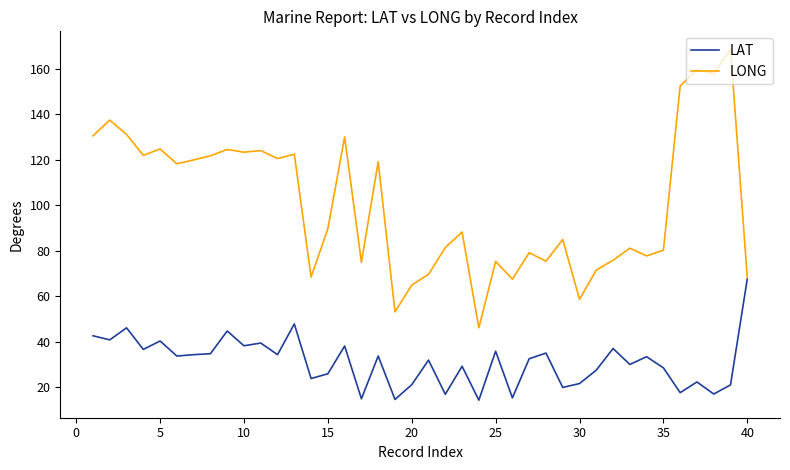

Which series has the widest spread of values?

LONG